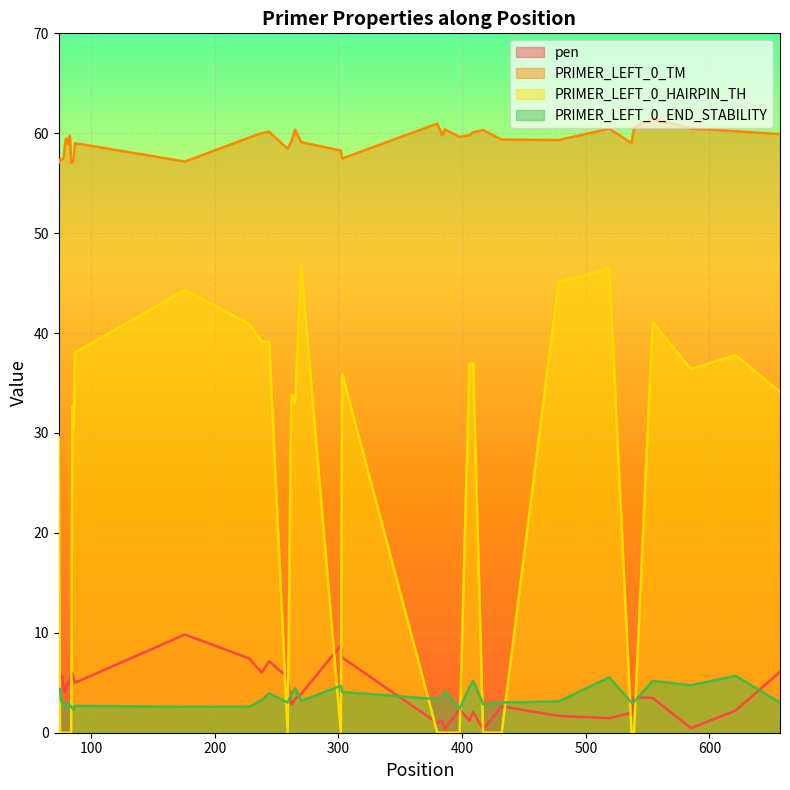

Reading left to right, extract all data points from this chart.

pen: 6.9	5.6	5.6	5.6	4.4	4.1	4.5	5.1	4.8	5.2	5.9	5.9	5.5	5.0	9.8	7.4	6.0	7.1	5.5	2.8	3.4	3.9	8.7	7.5	1.0	1.2	0.4	2.4	1.2	2.1	0.3	2.6	1.7	1.5	2.0	3.5	3.5	0.5	2.2	6.1
PRIMER_LEFT_0_TM: 57.1	57.4	57.4	57.4	57.6	58.9	59.5	58.9	59.2	59.8	57.1	57.1	57.5	59.0	57.2	59.6	60.0	60.1	58.5	59.2	60.4	59.1	58.3	57.5	61.0	59.8	60.4	59.6	59.8	60.1	60.3	59.4	59.3	60.5	59.0	60.5	61.5	60.5	60.2	59.9
PRIMER_LEFT_0_HAIRPIN_TH: 29.6	0.0	0.0	0.0	0.0	0.0	0.0	0.0	0.0	0.0	0.0	32.7	30.4	38.0	44.3	40.9	39.1	39.1	0.0	33.9	33.0	46.8	0.0	36.0	0.0	0.0	0.0	0.0	37.0	37.0	0.0	0.0	45.1	46.4	0.0	0.0	41.1	36.4	37.8	34.1
PRIMER_LEFT_0_END_STABILITY: 4.2	4.4	3.2	2.8	2.9	2.7	2.7	3.0	3.0	2.7	2.7	2.4	2.3	2.7	2.6	2.6	3.3	4.0	3.0	3.9	4.5	3.2	4.7	4.1	3.4	3.6	4.2	2.4	4.6	5.2	2.9	3.0	3.1	5.5	3.0	3.1	5.2	4.8	5.7	3.0